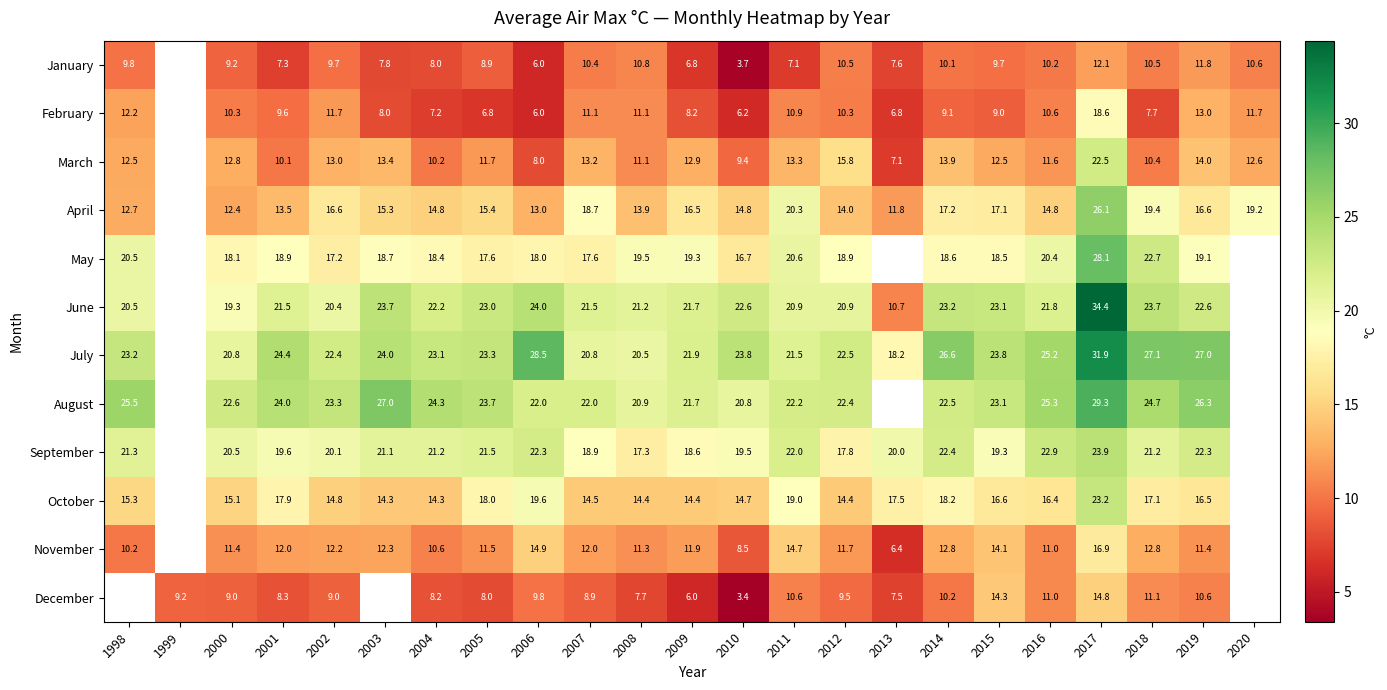

What is the difference between the highest and lowest values at 2011?

15.1